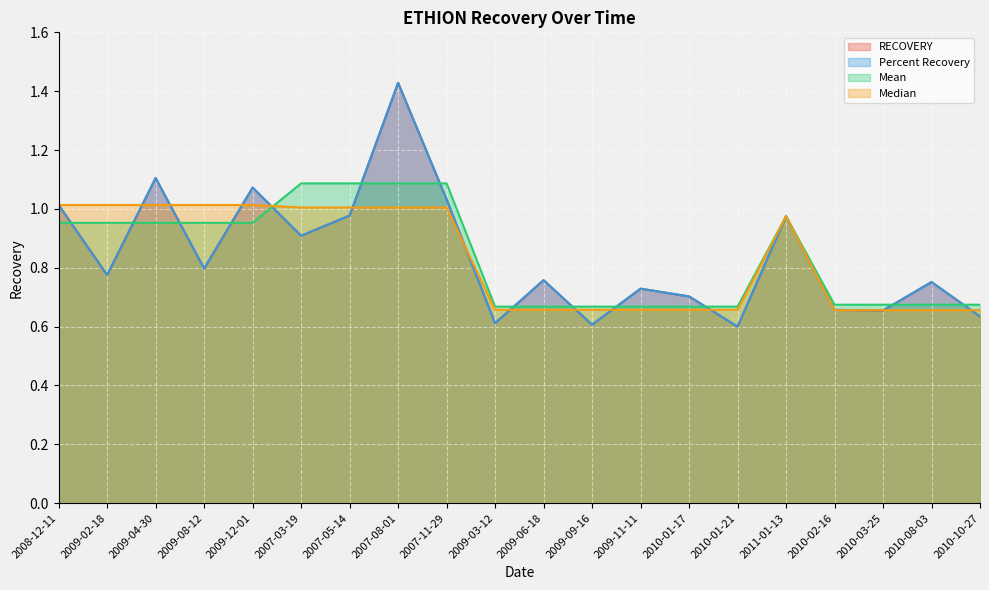

What is the difference between the second highest and second lowest values in the Mean series?

0.4